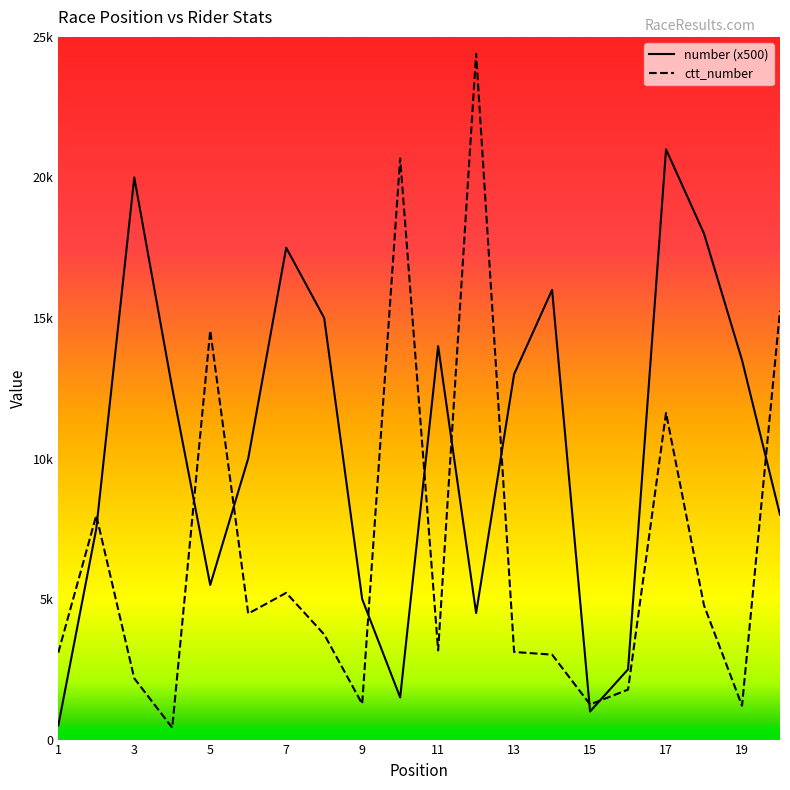

What are all the series names shown in the legend?

number (x500), ctt_number